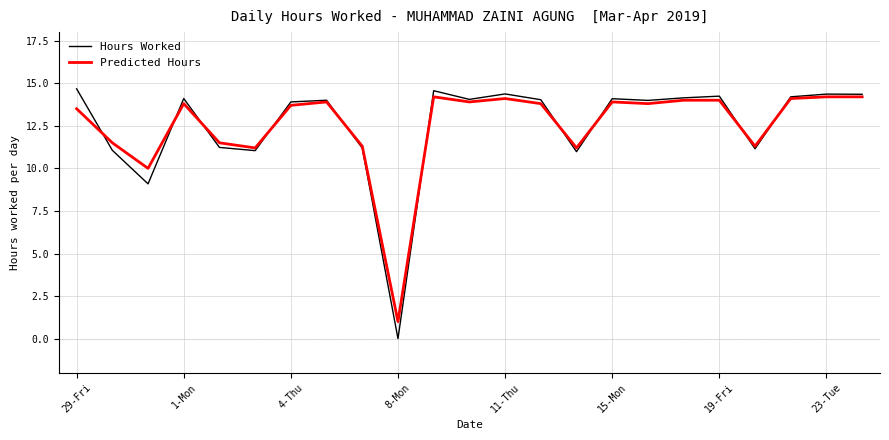

What are all the series names shown in the legend?

Hours Worked, Predicted Hours